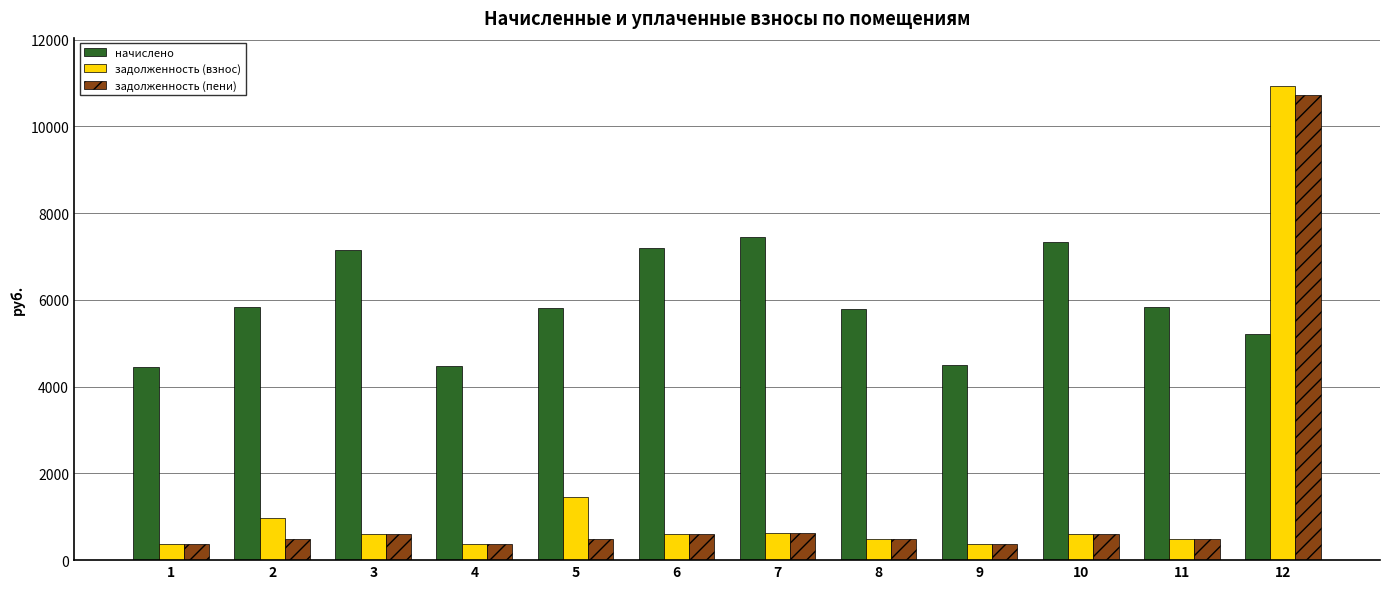

Which series has the widest spread of values?

задолженность (взнос)